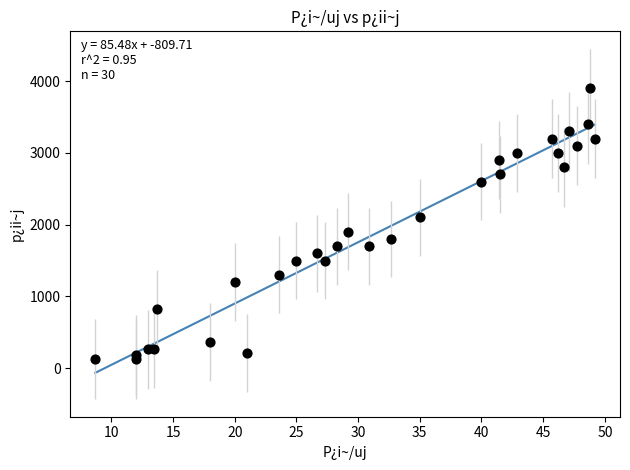

What is the range of Y values (max minus min)?

3780